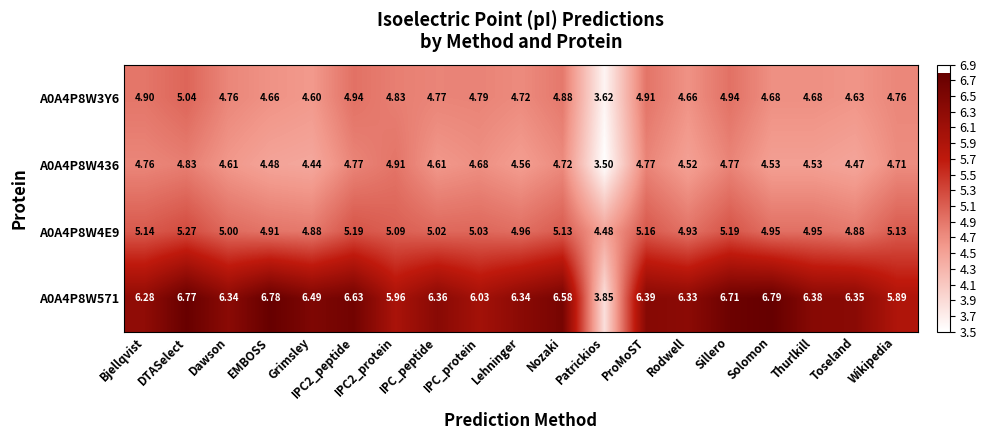

Which label corresponds to the largest value in the chart?

Solomon